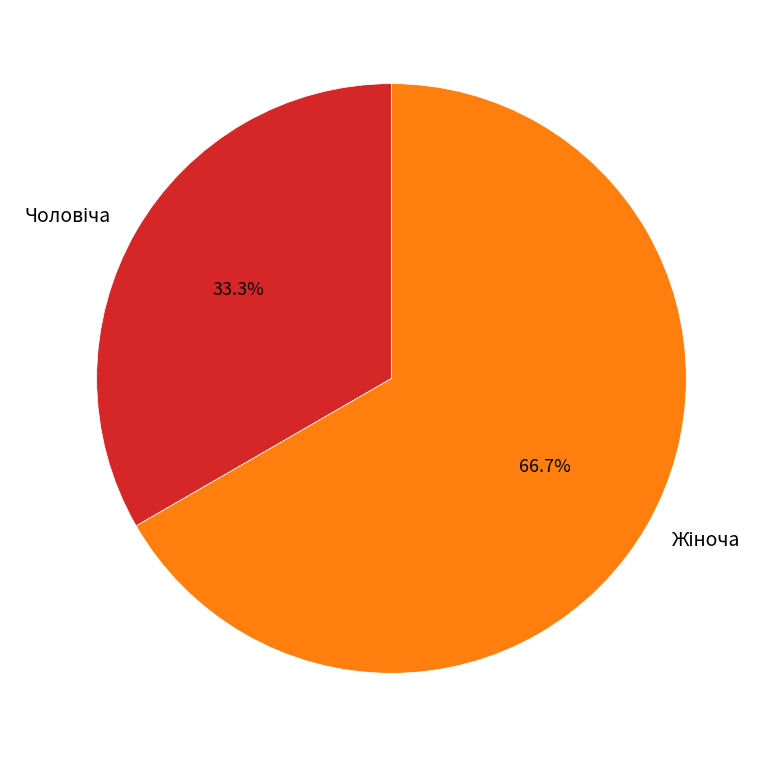

Is there a majority slice in this chart?

Yes